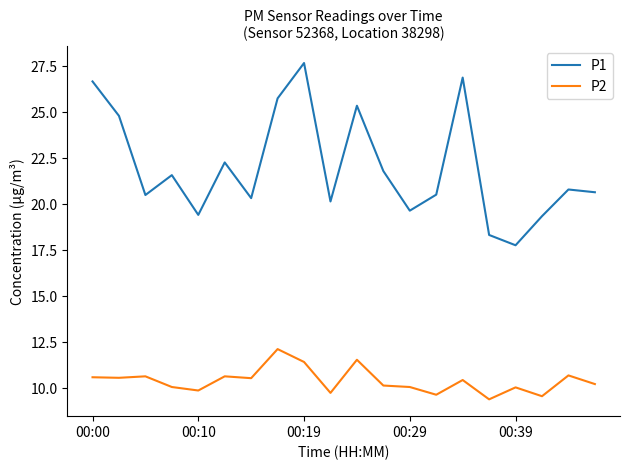

How many lines are shown in the chart?

2